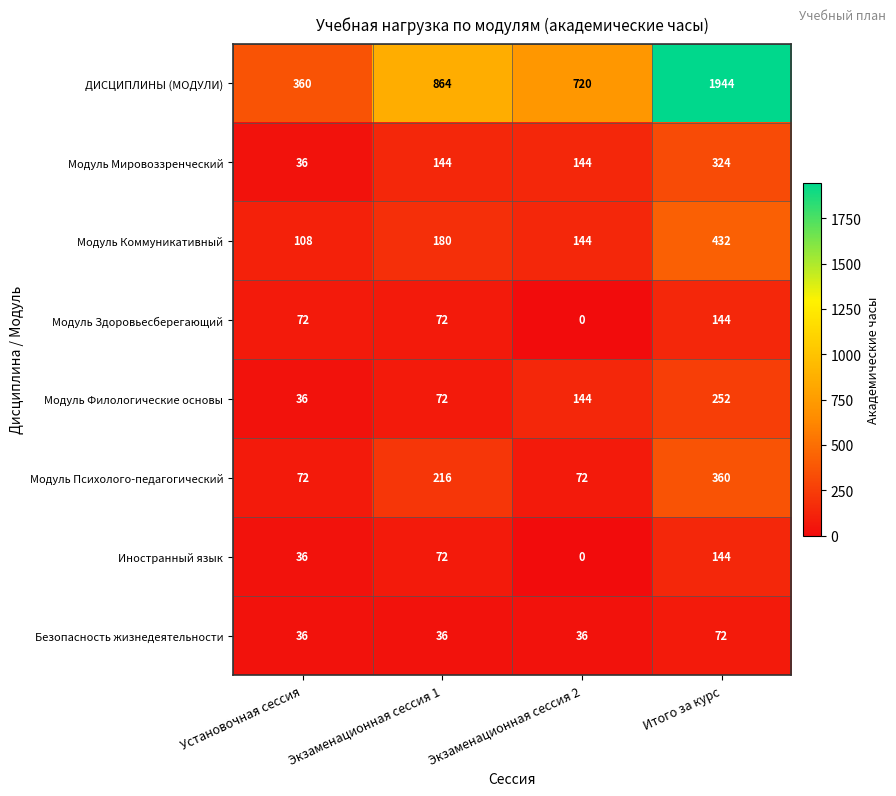

At which label is Модуль Филологические основы closest to 144?

Экзаменационная сессия 2